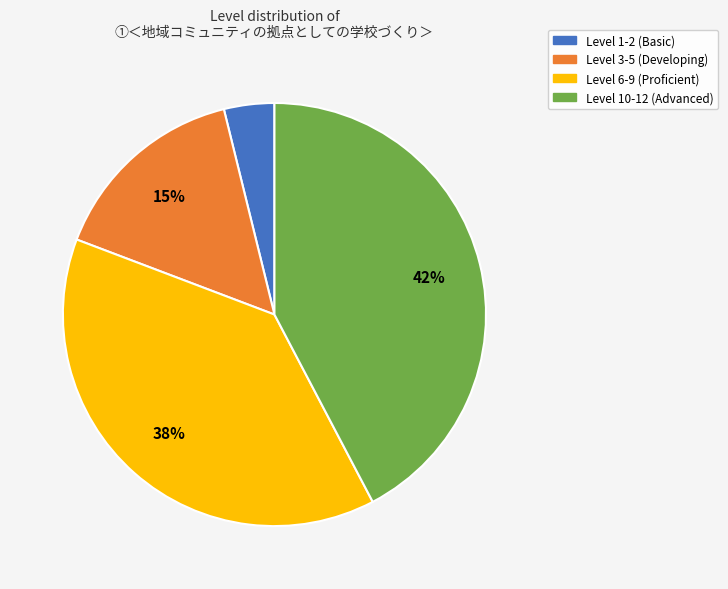

To the nearest percent, what is the average slice percentage?

25%